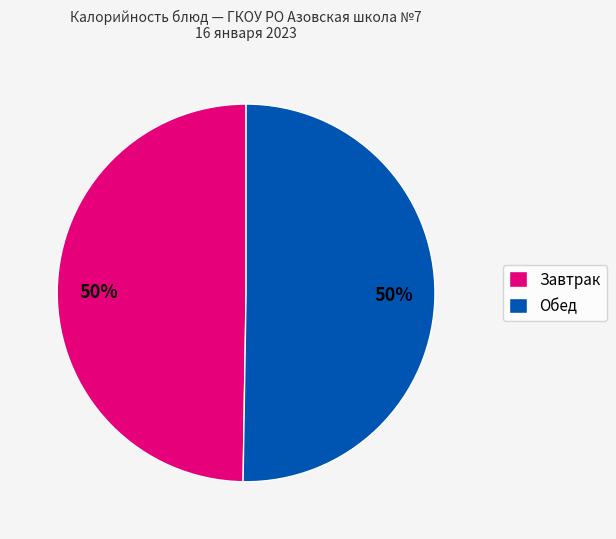

Approximately how many times larger is the value at Обед compared to Завтрак?

1.0